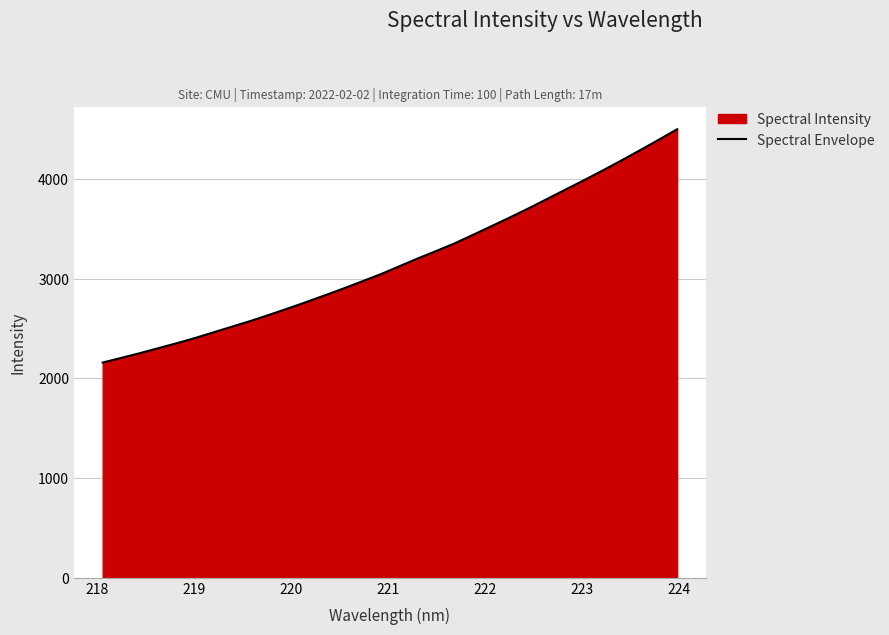

What is the difference between the maximum and minimum values?

2340.3